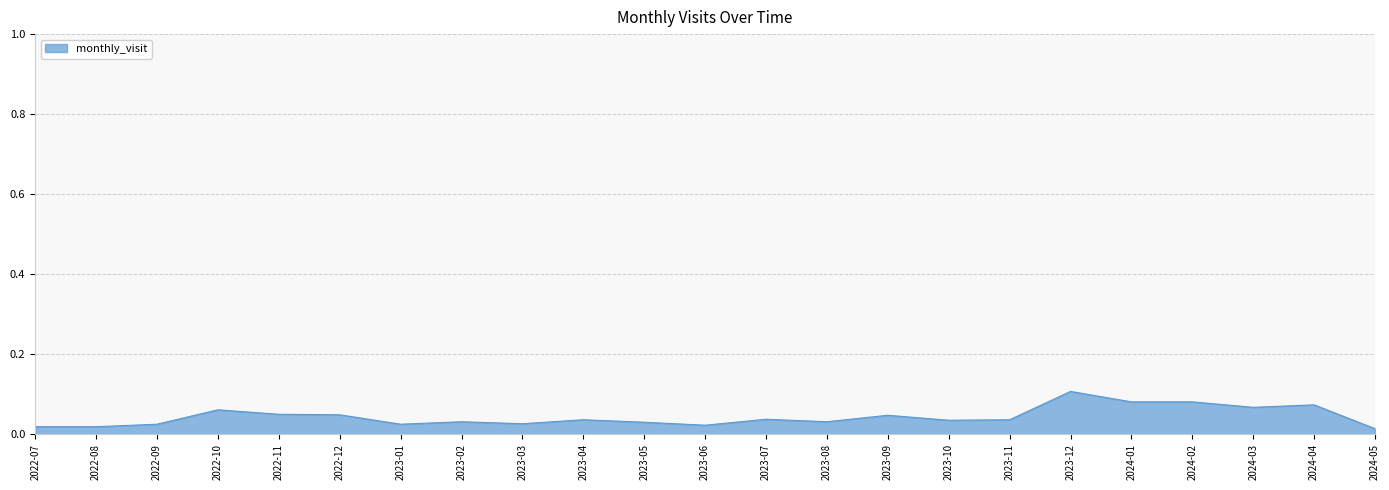

What is the sum of all values?

1.0